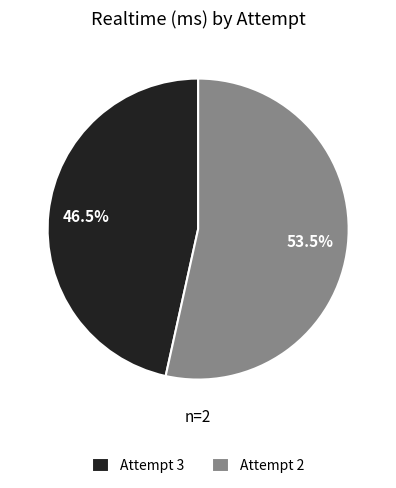

Is there a majority slice in this chart?

Yes